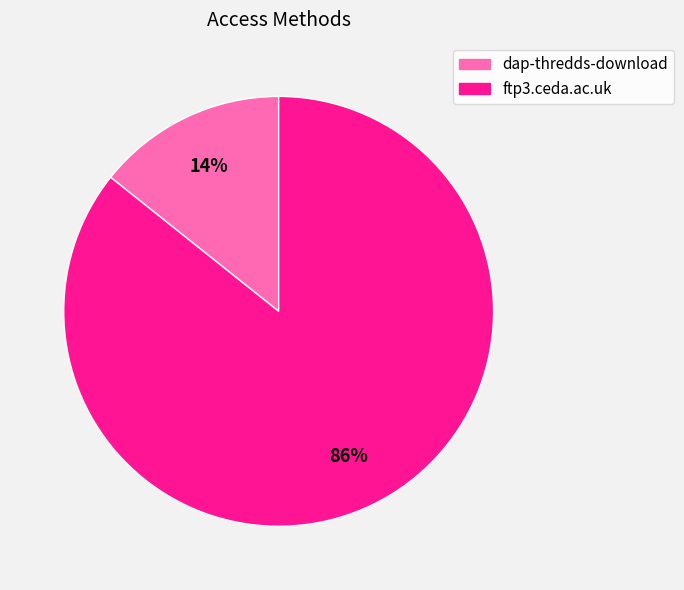

How many slices are in this pie chart?

2